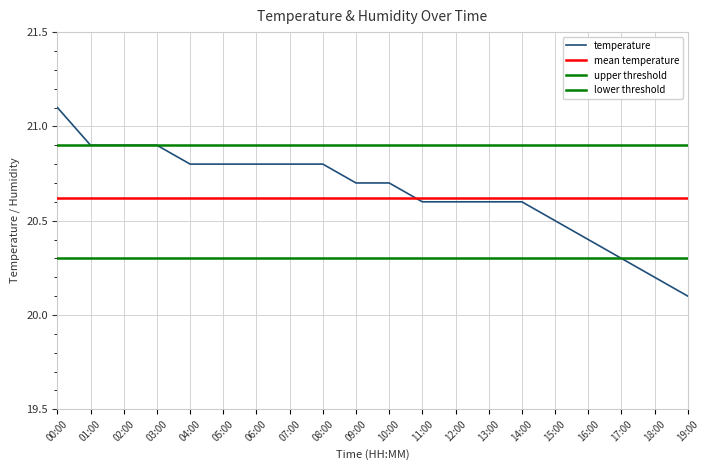

True or false: temperature has a value of 20.8 at 07:00.

True